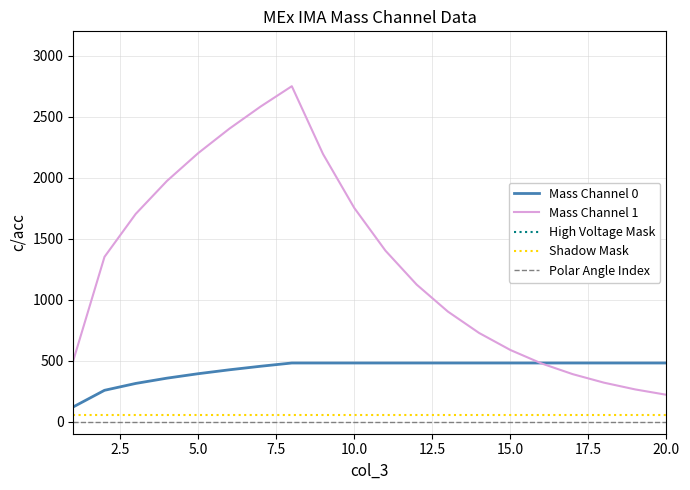

True or false: Mass Channel 1 and Shadow Mask intersect in this chart.

False